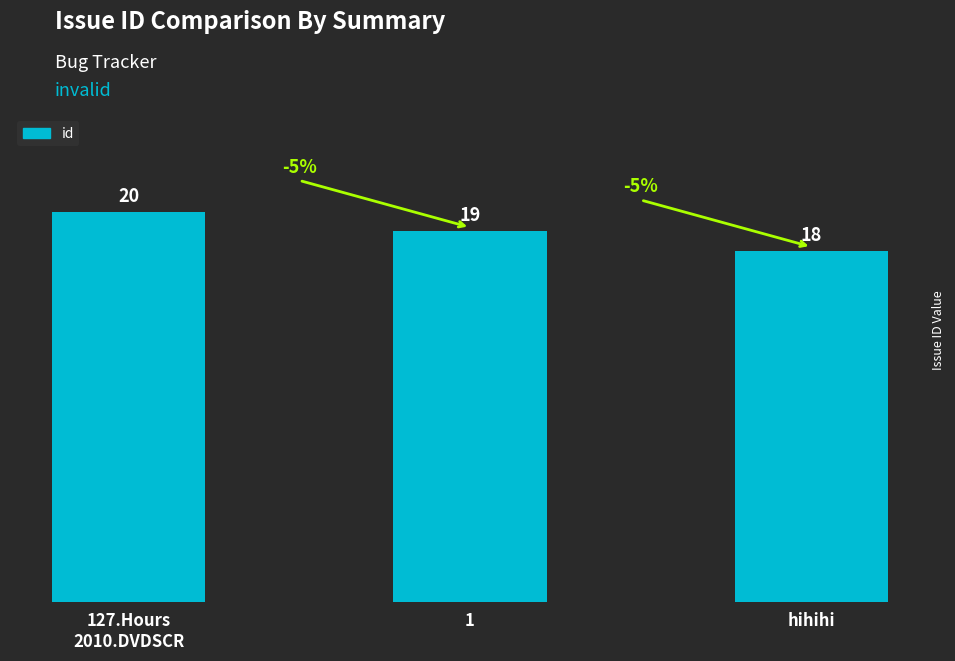

At which category does the chart reach its peak across all series?

127.Hours
2010.DVDSCR